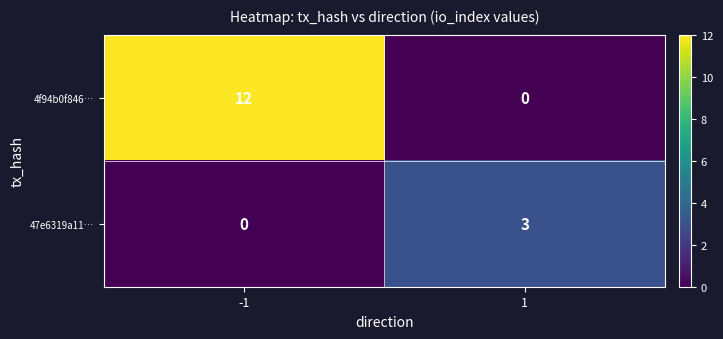

The value of 47e6319a11… at -1 is 0. True or false?

True